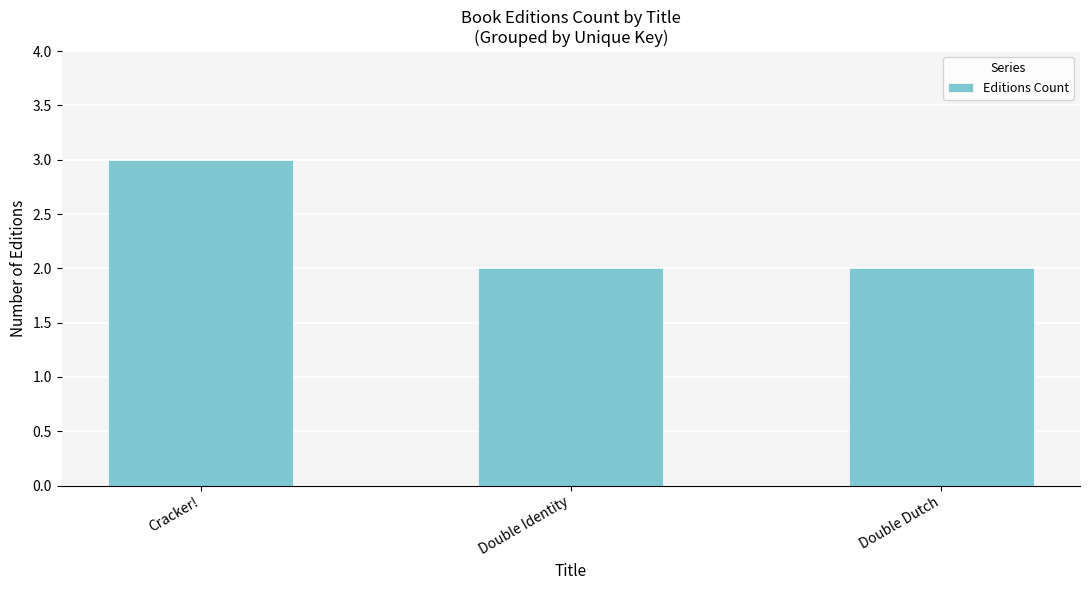

What is the average value?

2